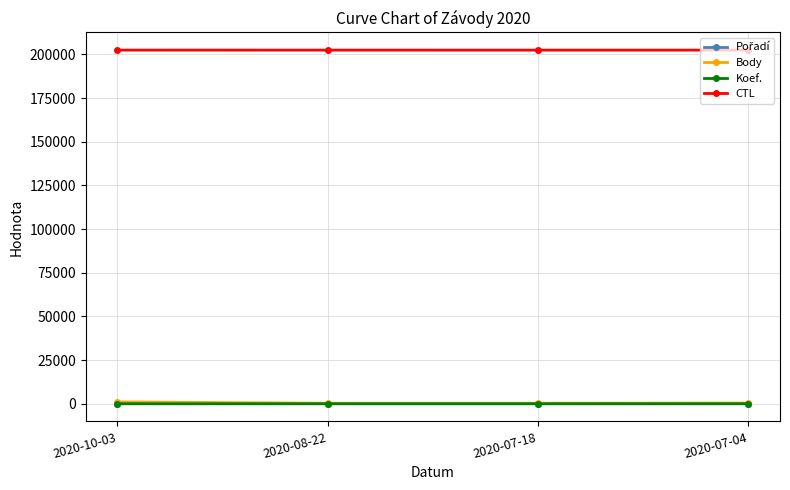

True or false: Body has more than 1 points higher than both neighbors.

False